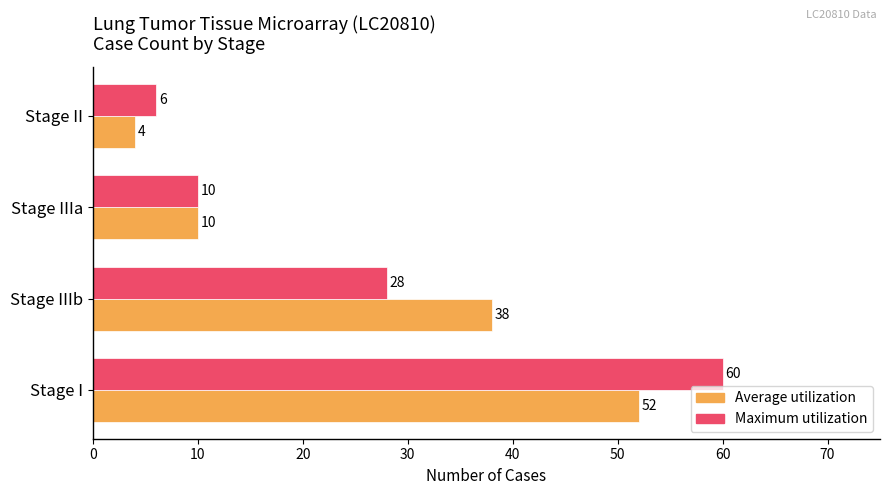

What is the sum of all Average utilization values?

104